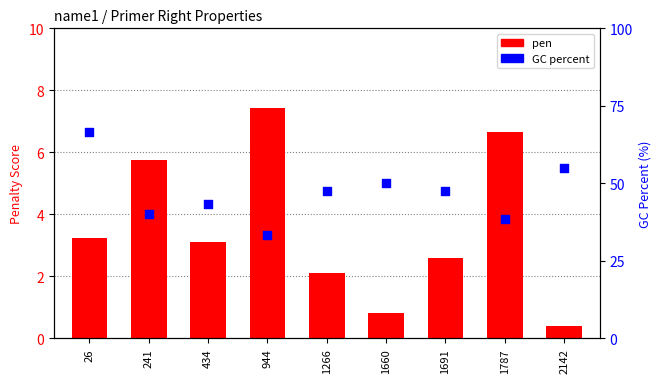

Is the value of PRIMER_RIGHT_0_GC_PERCENT at 241 greater than the value of pen at 1787?

Yes